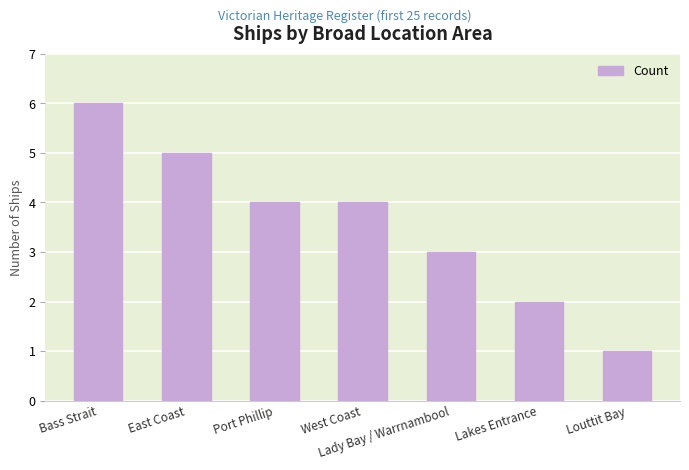

What is the change in value from Lady Bay / Warrnambool to Lakes Entrance?

-1